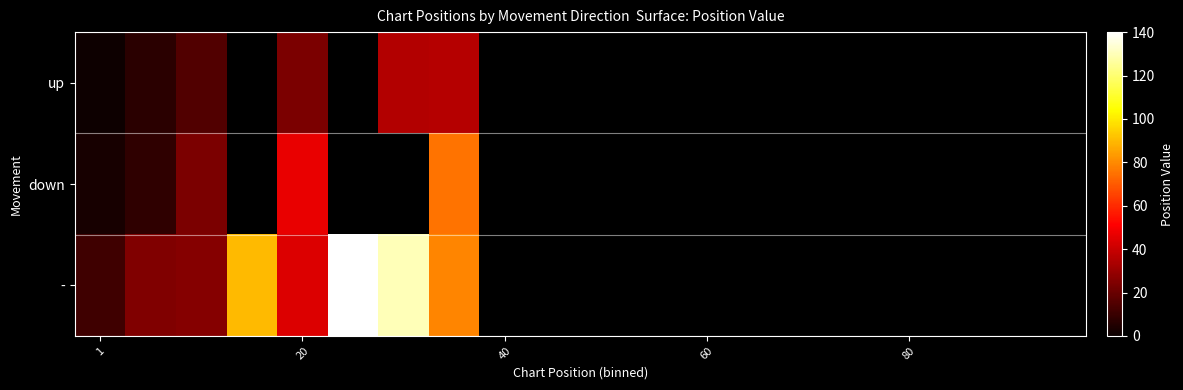

Rank the series by their maximum value, from lowest to highest.

up, down, -